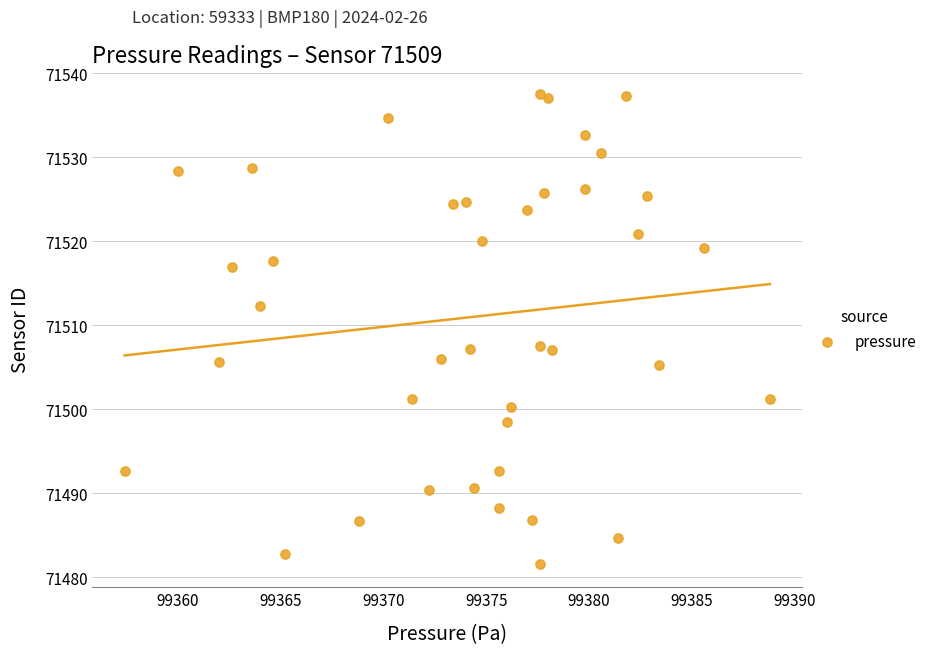

What is the range of X values (max minus min)?

31.4